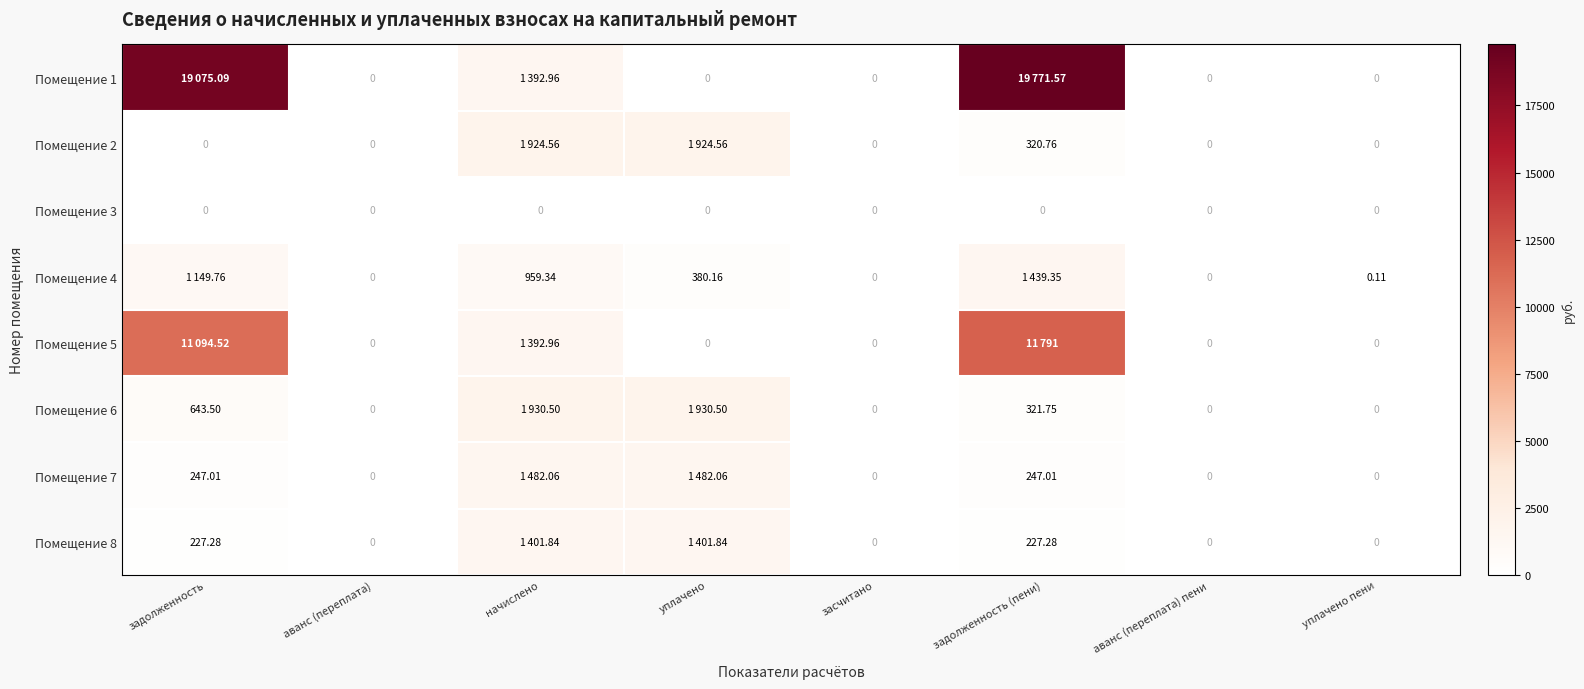

At which category is the sum across all series the highest?

задолженность (пени)